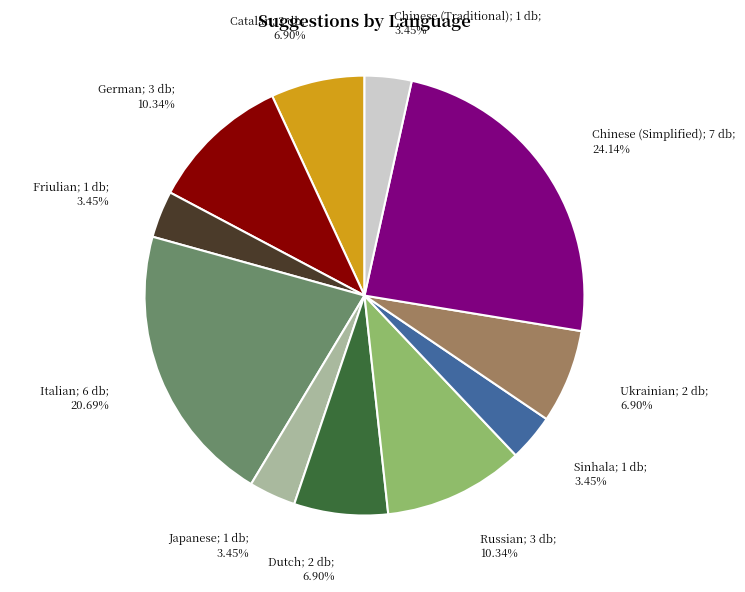

Is there a majority slice in this chart?

No